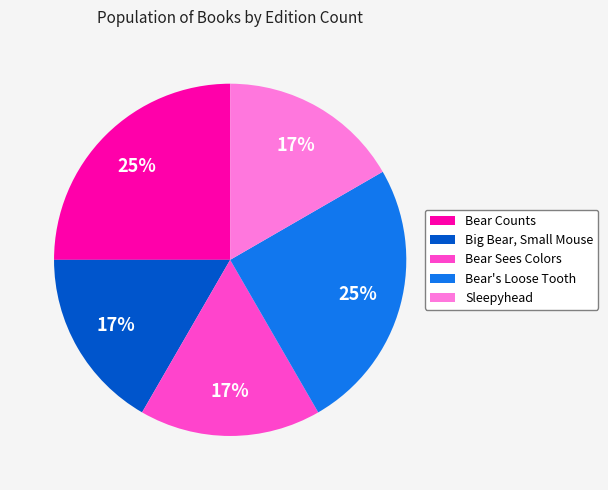

To the nearest percent, what is the difference between the largest and smallest slice percentages?

8%